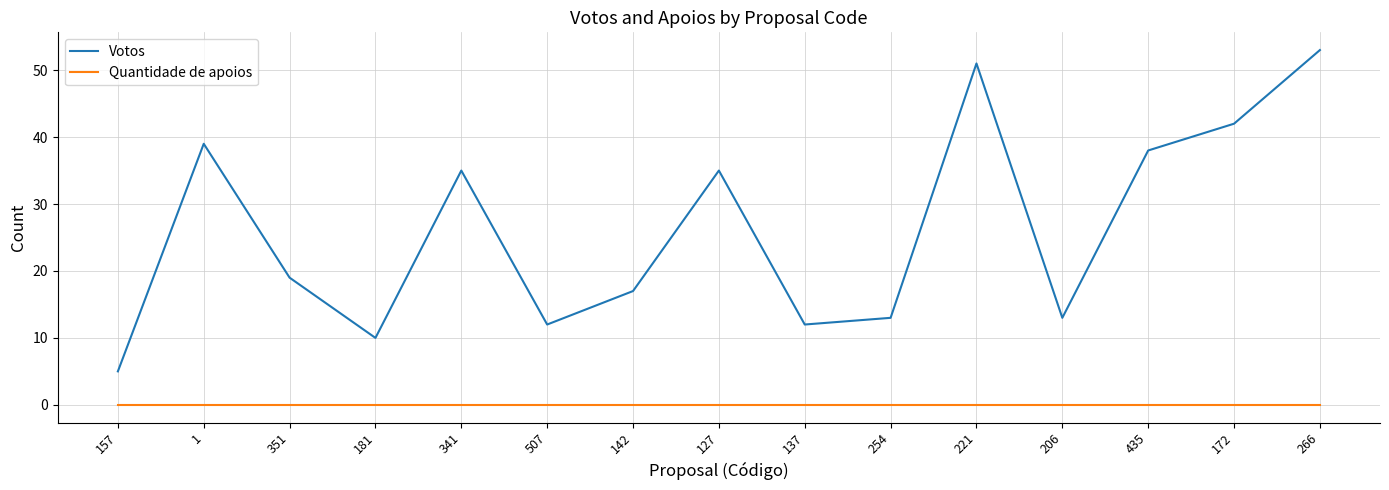

Which category has the lowest value in the Votos series?

157